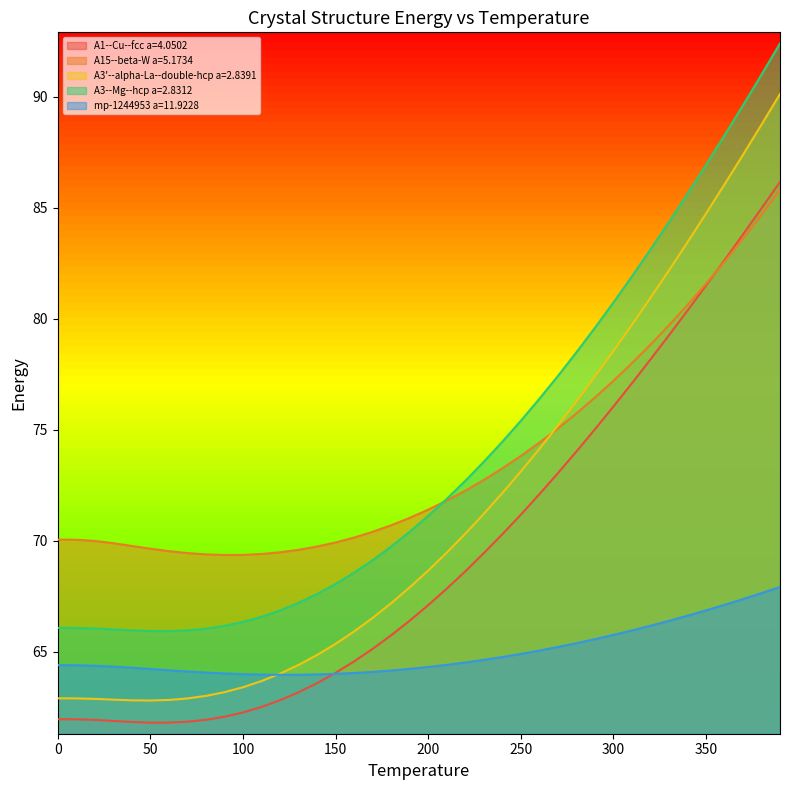

Which category has the highest value across all series?

390